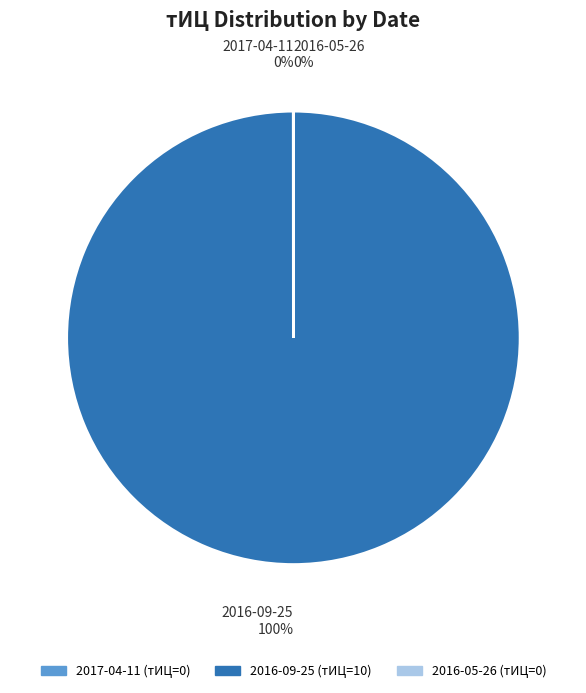

To the nearest percent, what percentage of the pie is 2016-09-25?

100%